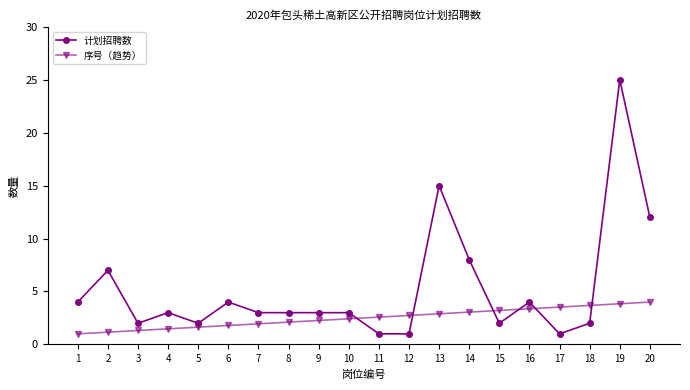

What is the total value across all series at 7?

4.9